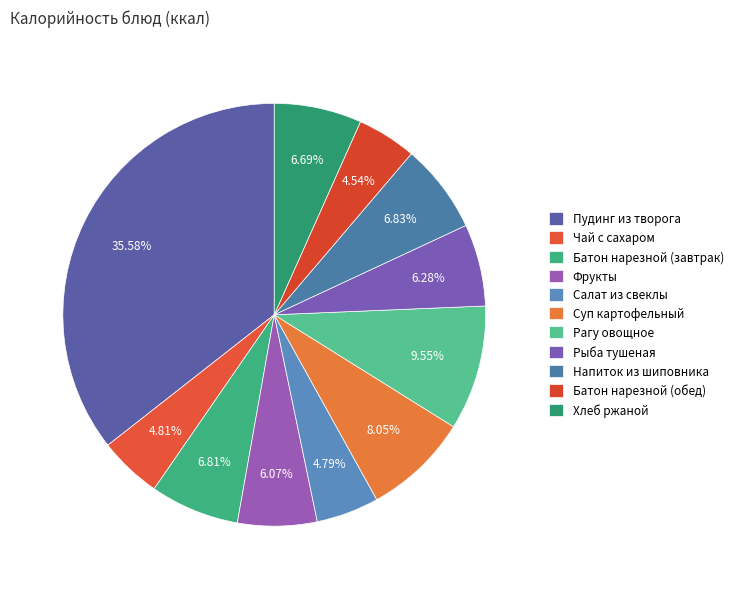

To the nearest percent, what is the combined percentage of Чай с сахаром and Напиток из шиповника?

12%